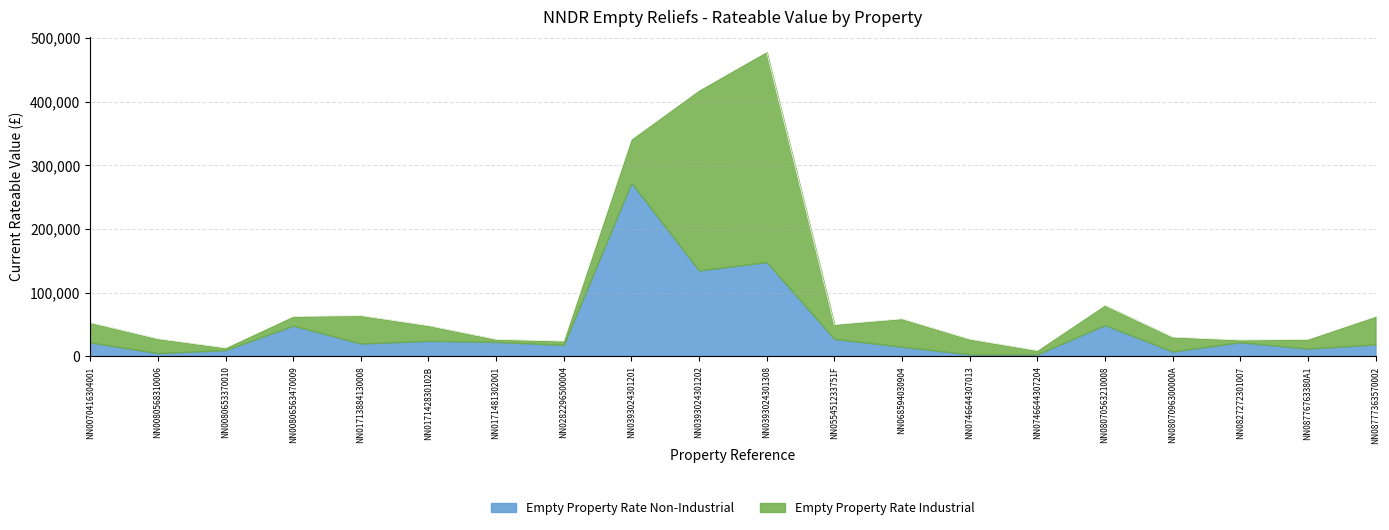

True or false: Empty Property Rate Non-Industrial has more than 1 points higher than both neighbors.

True